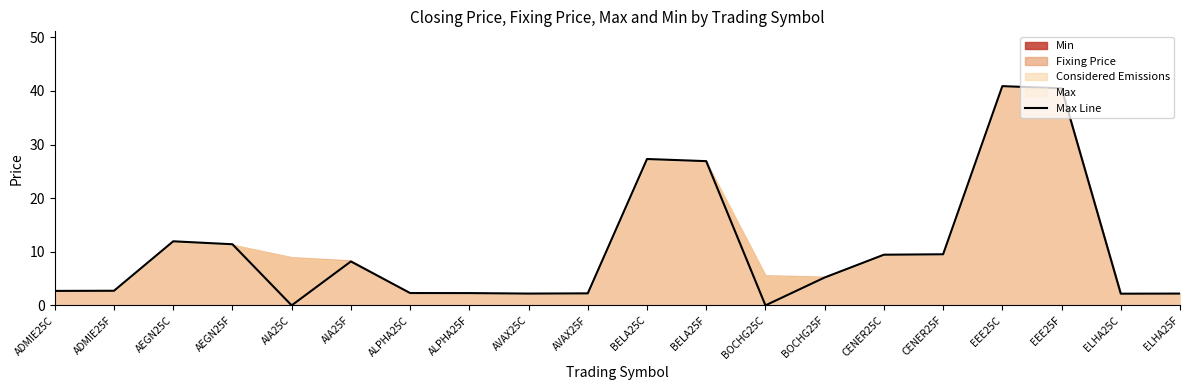

What is the difference between the maximum and second lowest values?

40.9